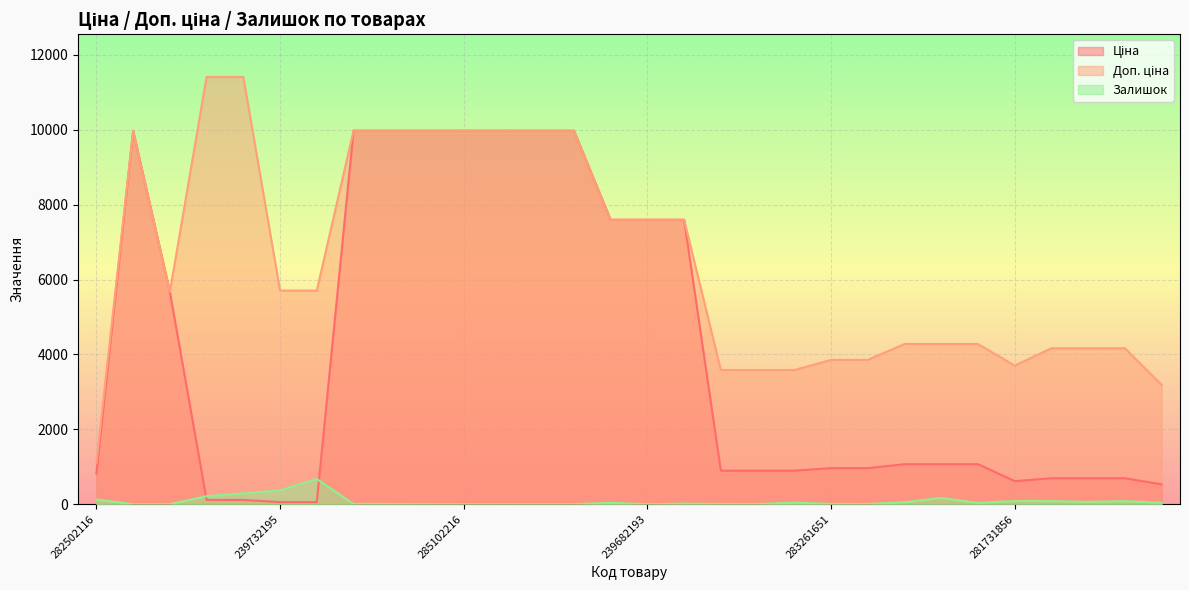

Which series has the largest total across all categories?

Доп. ціна